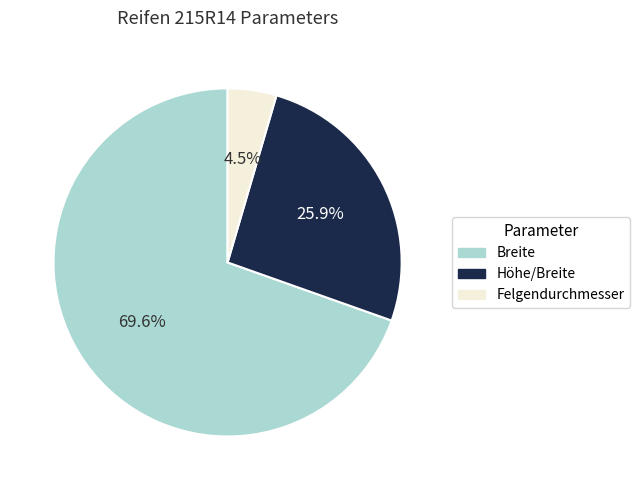

Is it true that Breite is 82% of the pie?

False